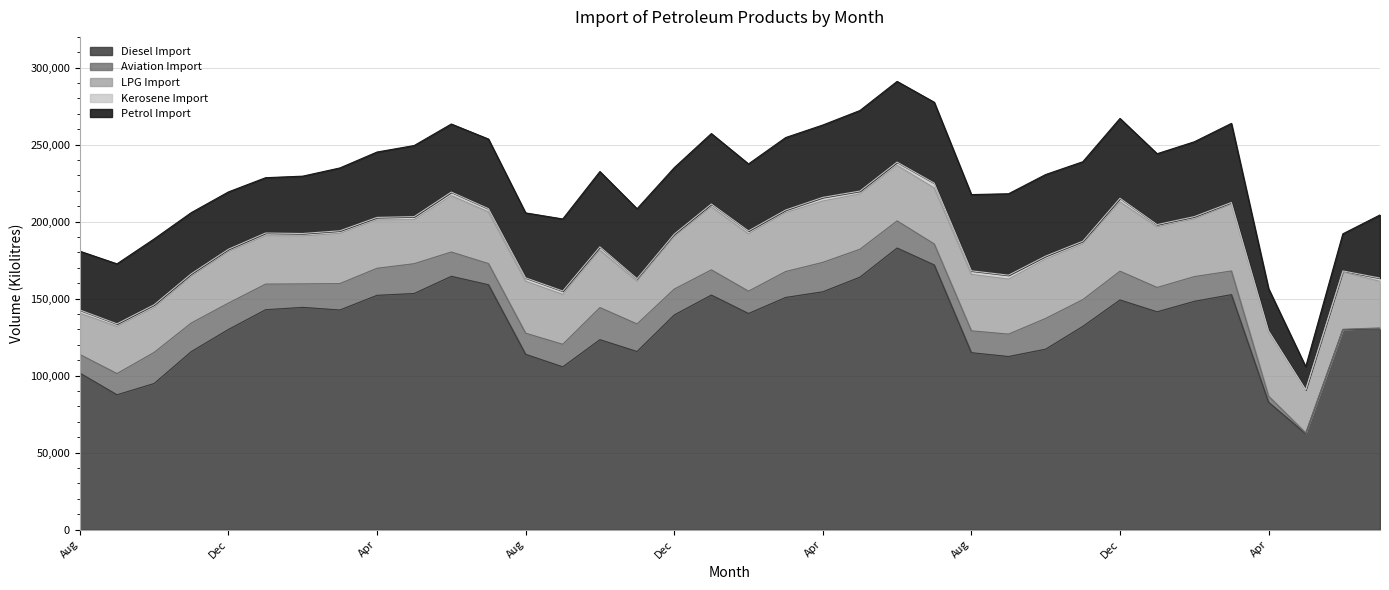

What is the minimum value for LPG Import?

26790